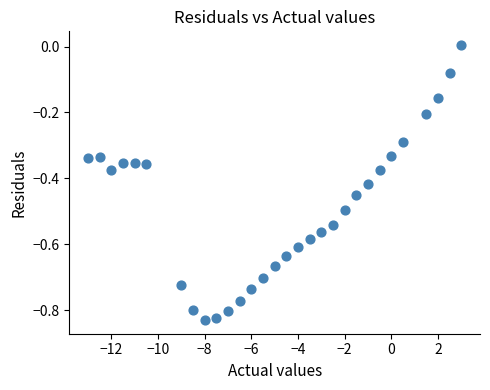

What is the range of X values (max minus min)?

16.0